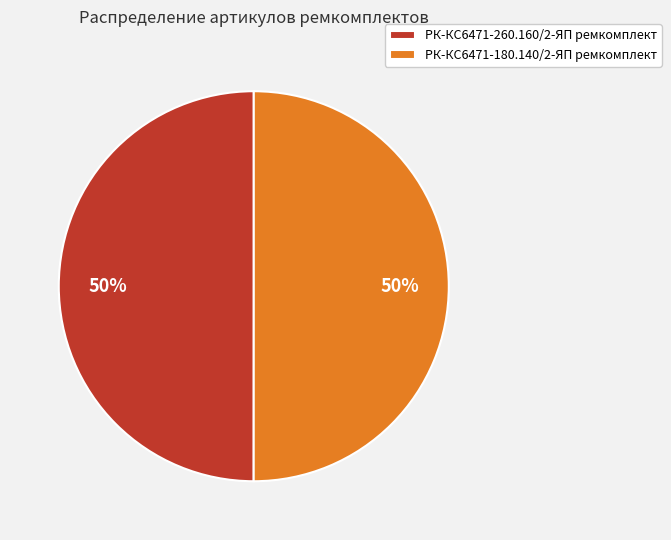

Count the number of slices in the pie.

2